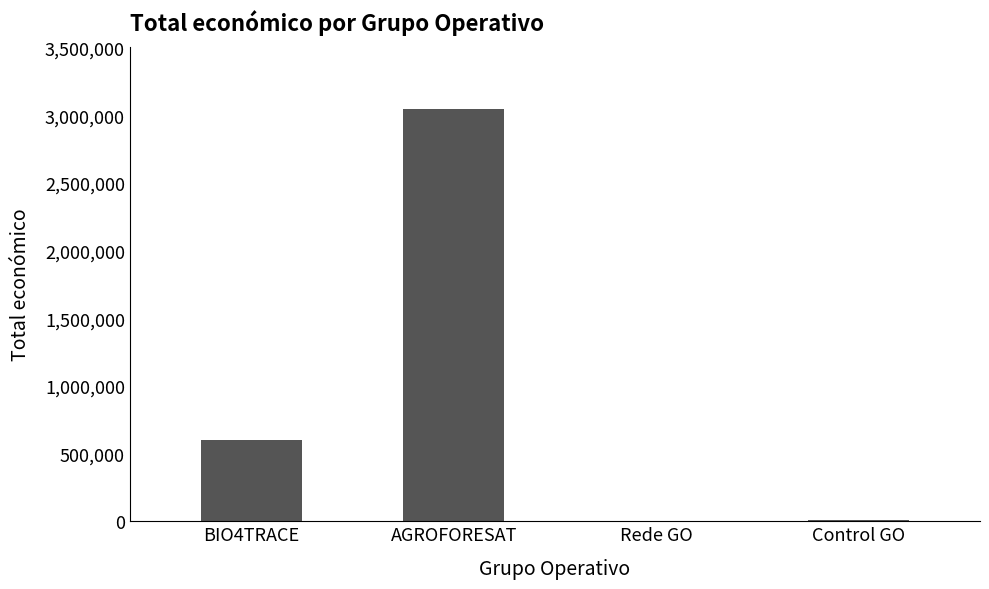

Where is the data nearest to the value 1528286?

BIO4TRACE